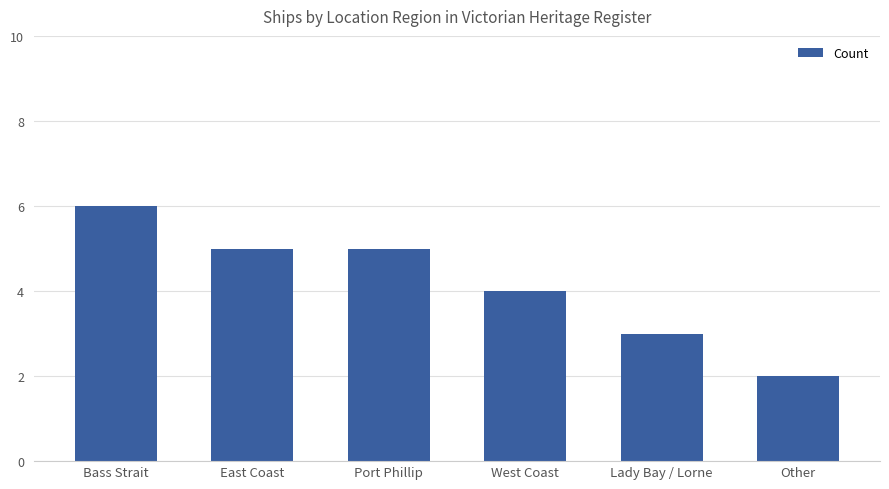

Does the chart contain any negative values?

No